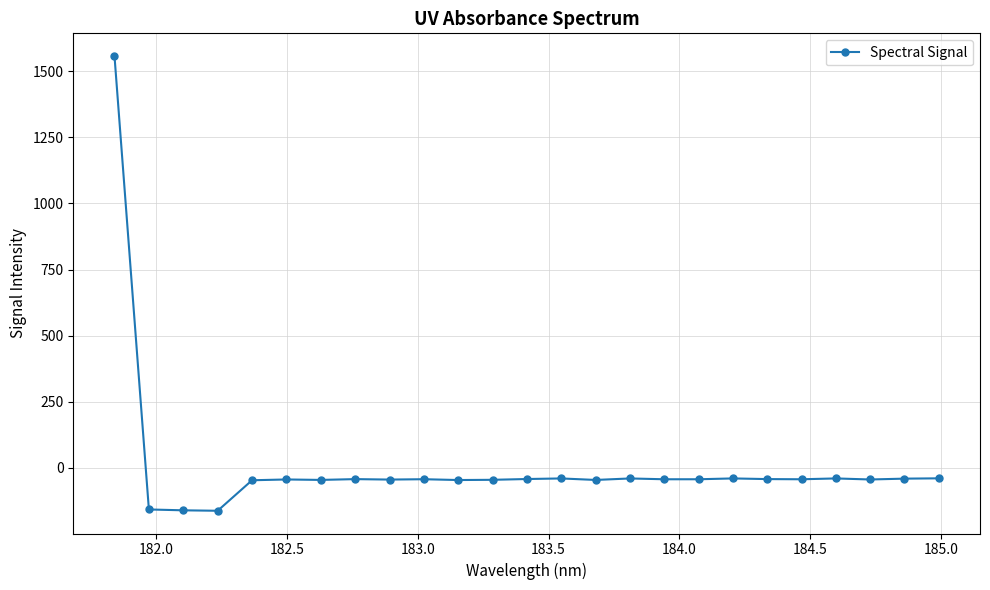

True or false: the data has more than 2 interior local peaks.

True